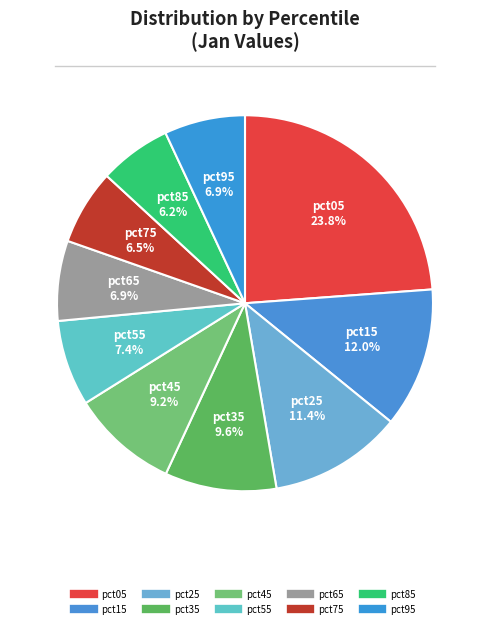

Which slice is the smallest?

pct85